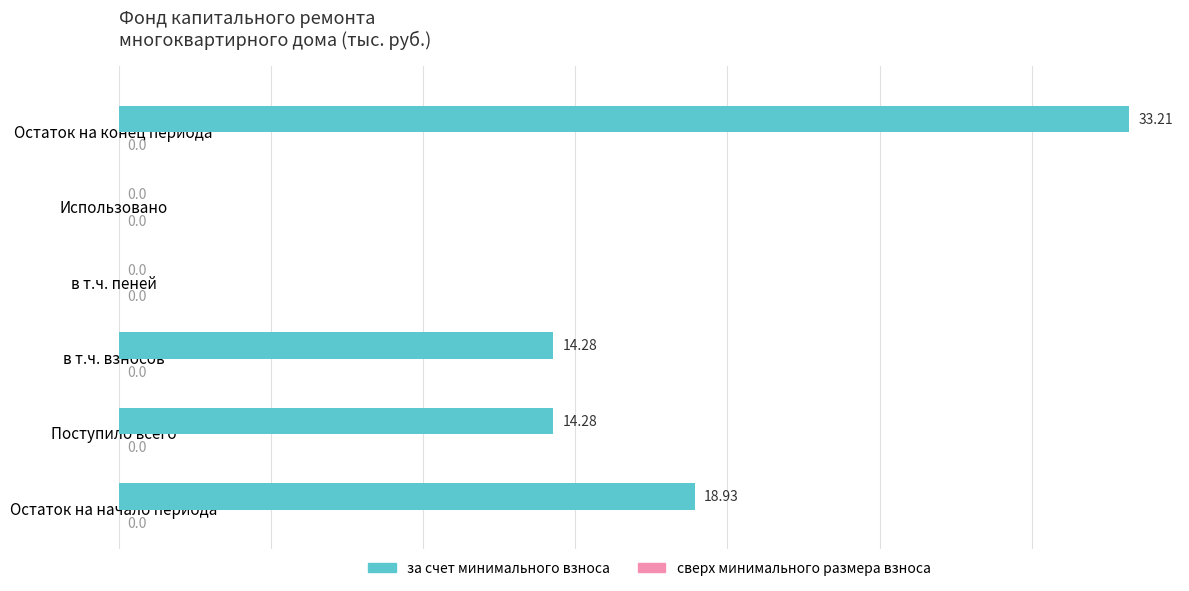

What is the change in value from Использовано to Остаток на конец периода?

+33.2